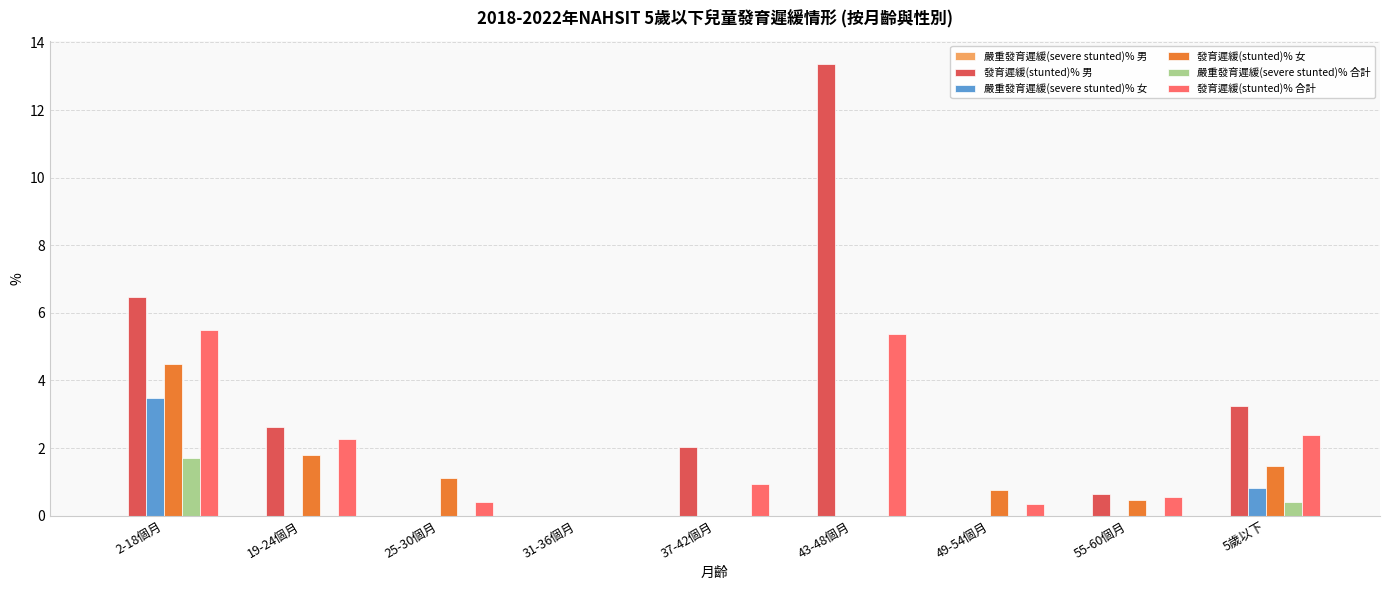

Does the chart contain stacked bars?

No